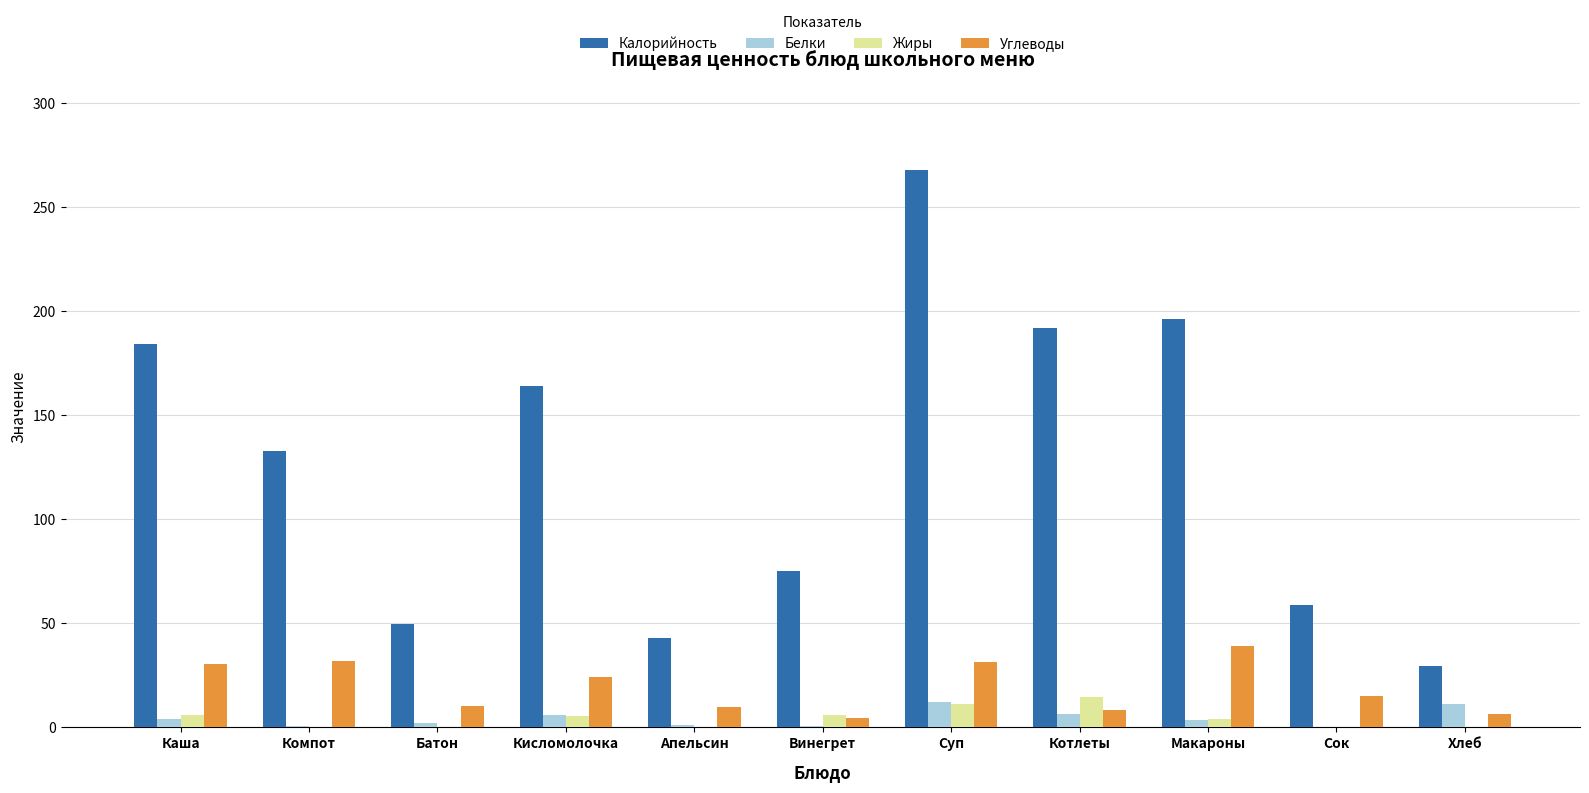

Which series has the largest total across all categories?

Калорийность